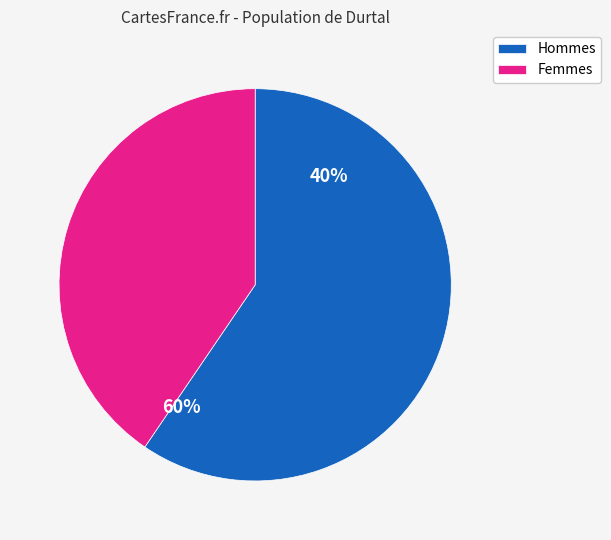

Combined, do Femmes and Hommes account for over 50%?

Yes